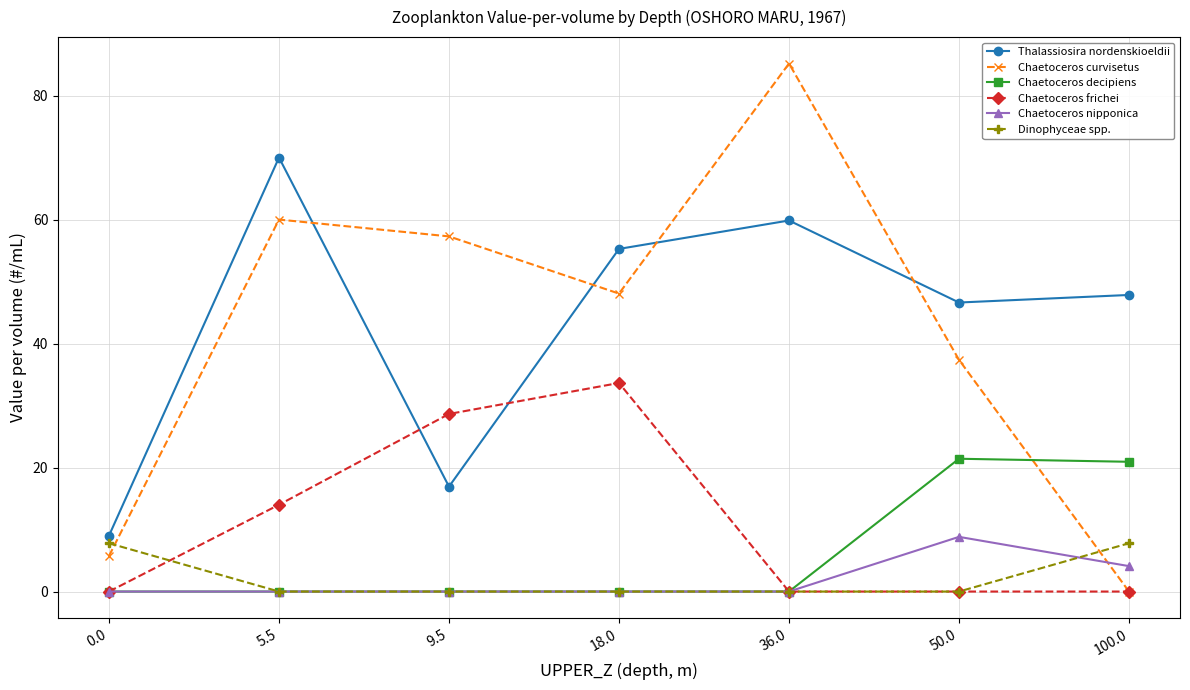

At which label is Chaetoceros nipponica closest to 4?

100.0